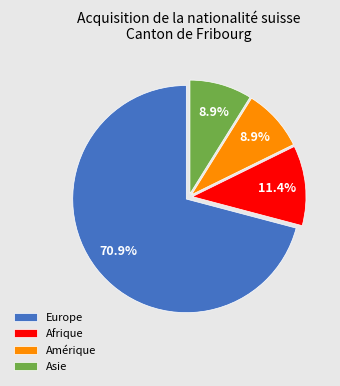

What is the largest slice in the pie chart?

Europe